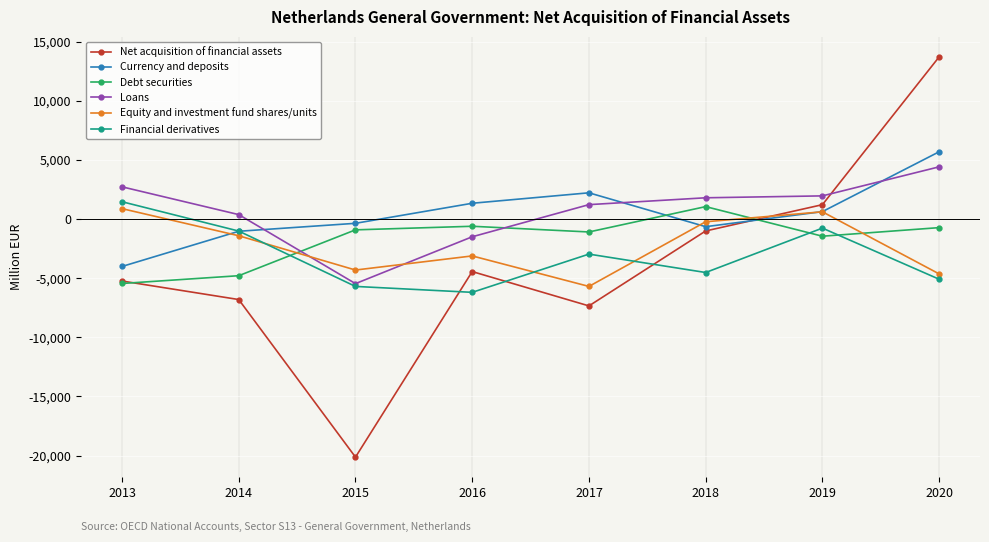

Is this an area chart (filled region under the line)?

No